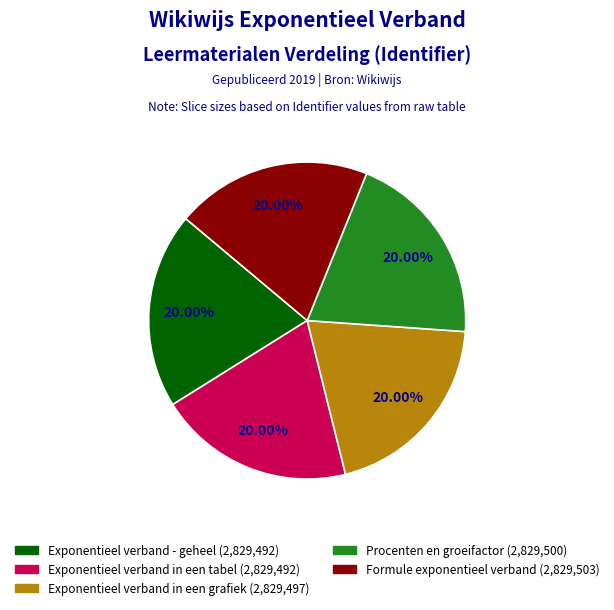

How many segments does this pie chart have?

5